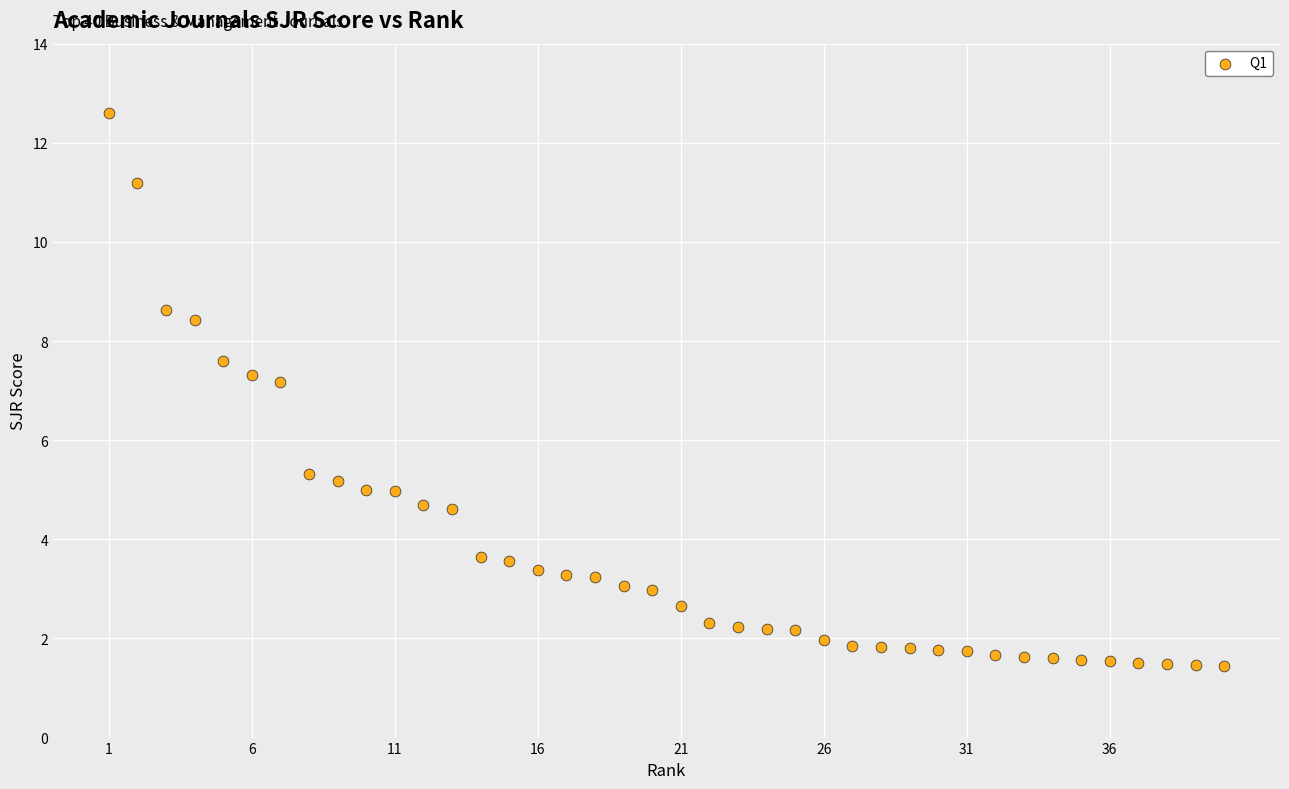

What Y value in the scatter plot is closest to 7?

7.2